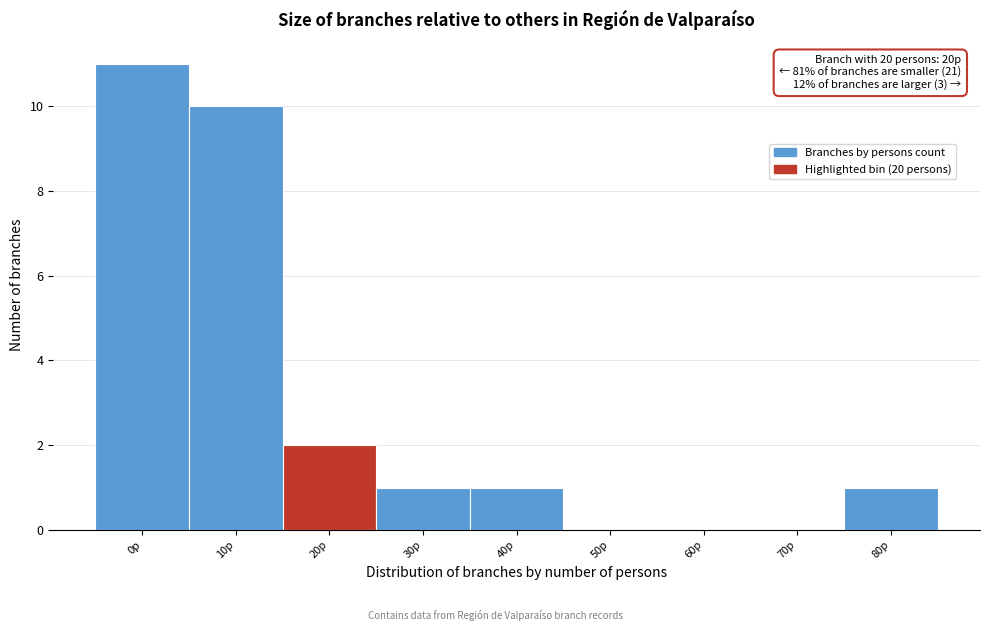

Reading left to right, extract all data points from this chart.

0p=11	10p=10	20p=2	30p=1	40p=1	50p=0	60p=0	70p=0	80p=1